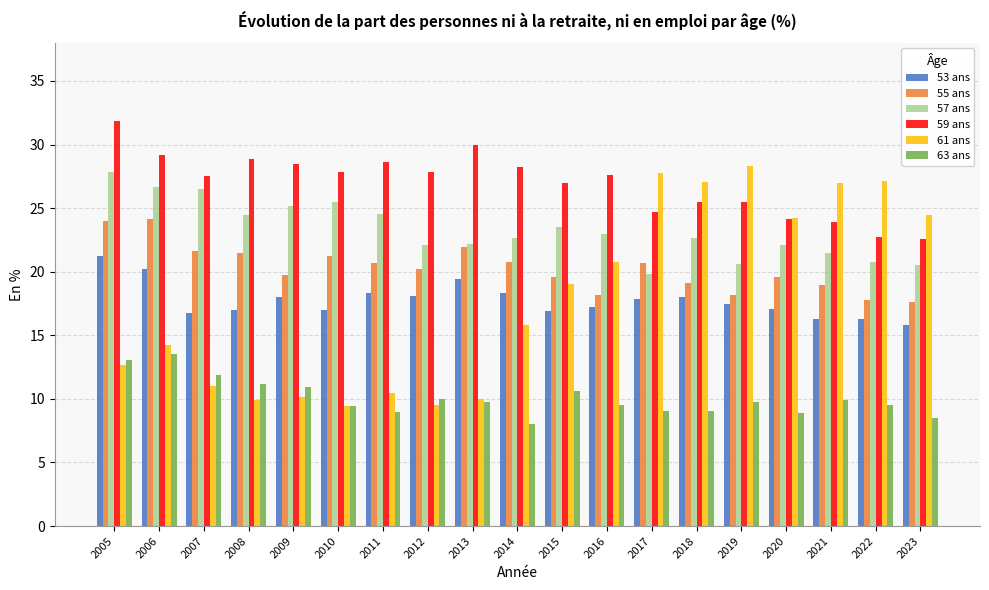

Is the value of 53 ans at 2013 greater than the value of 61 ans at 2018?

No